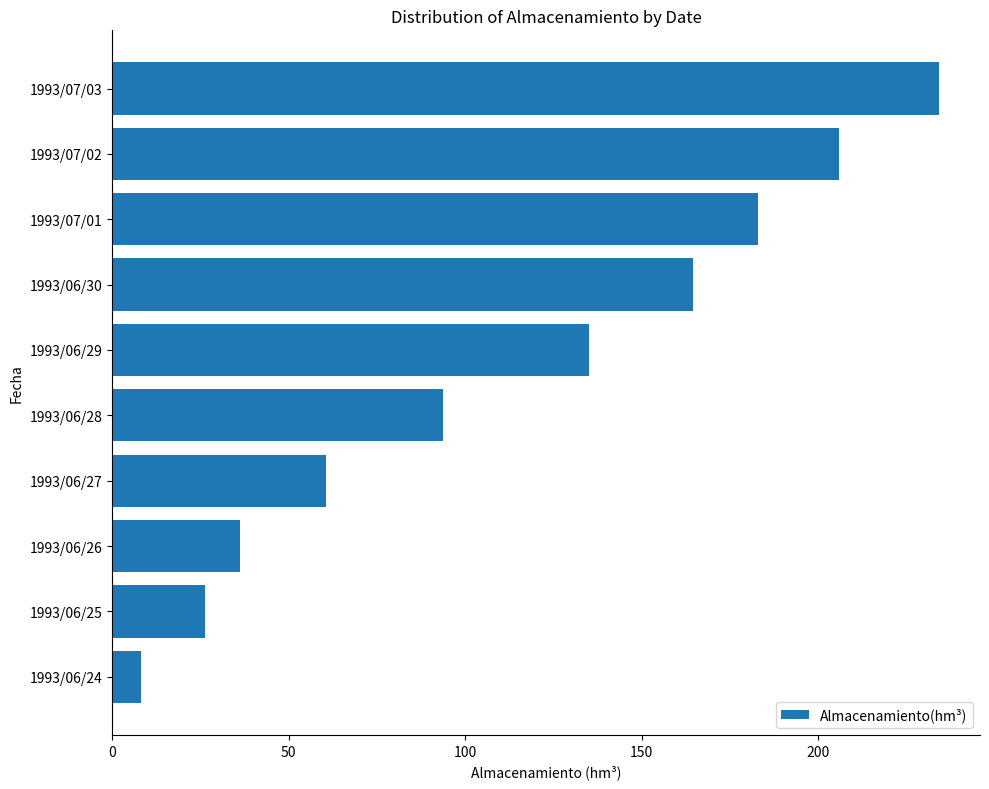

What is the average value?

114.7